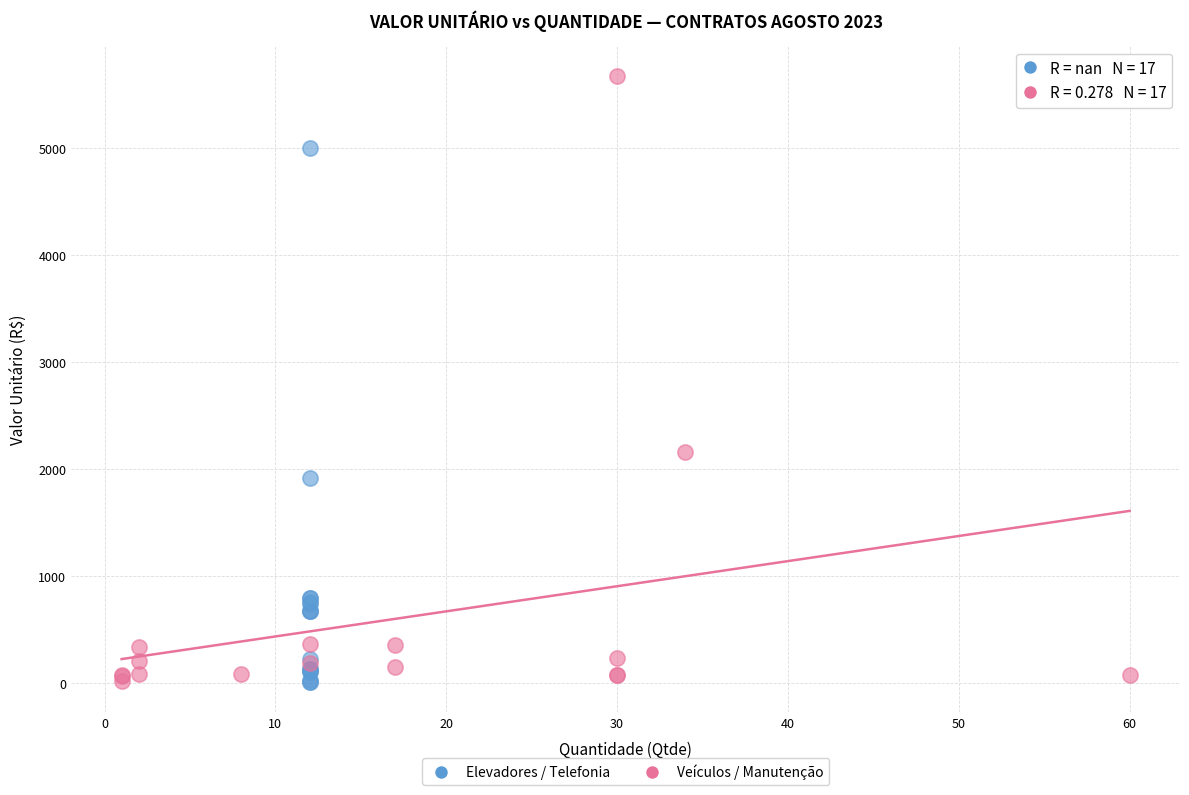

Which series has the widest spread of Y values?

Veículos / Manutenção